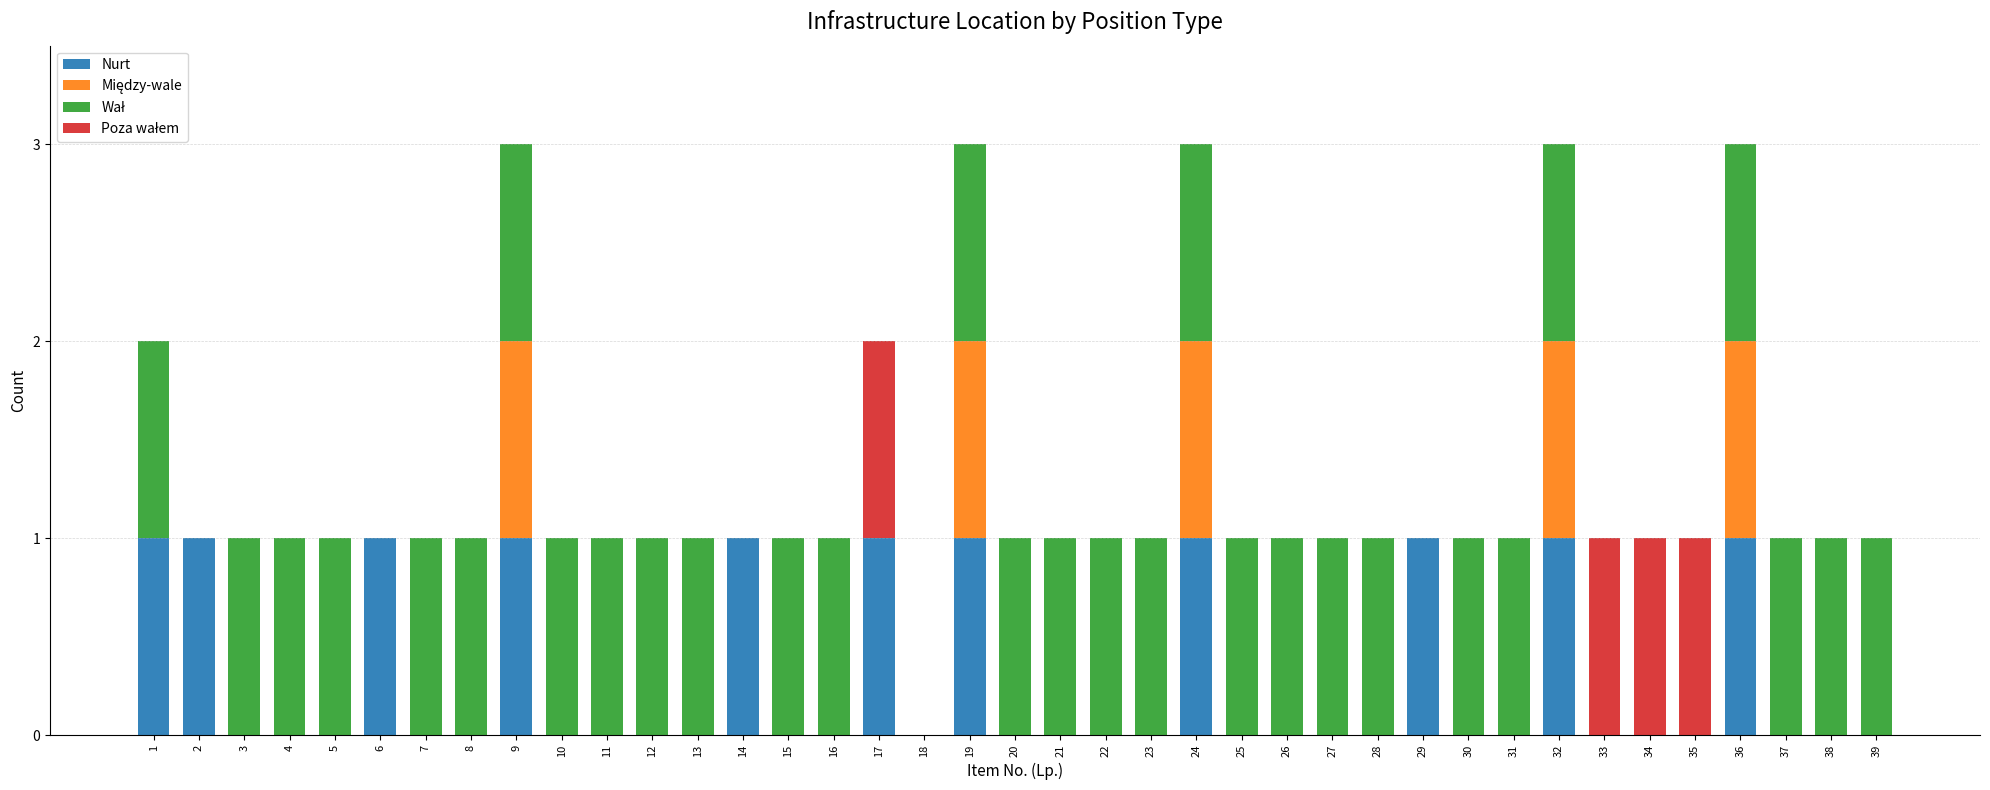

Is it true that Nurt equals 0 at 20?

True